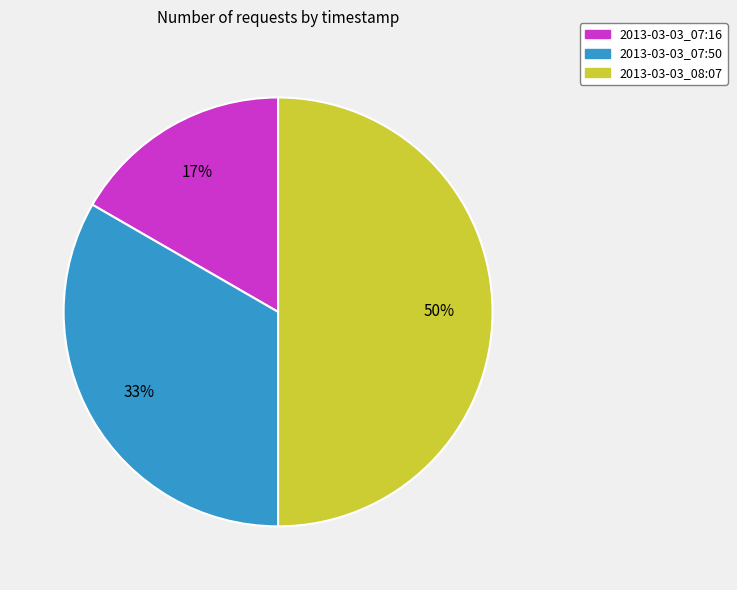

How many slices are in this pie chart?

3